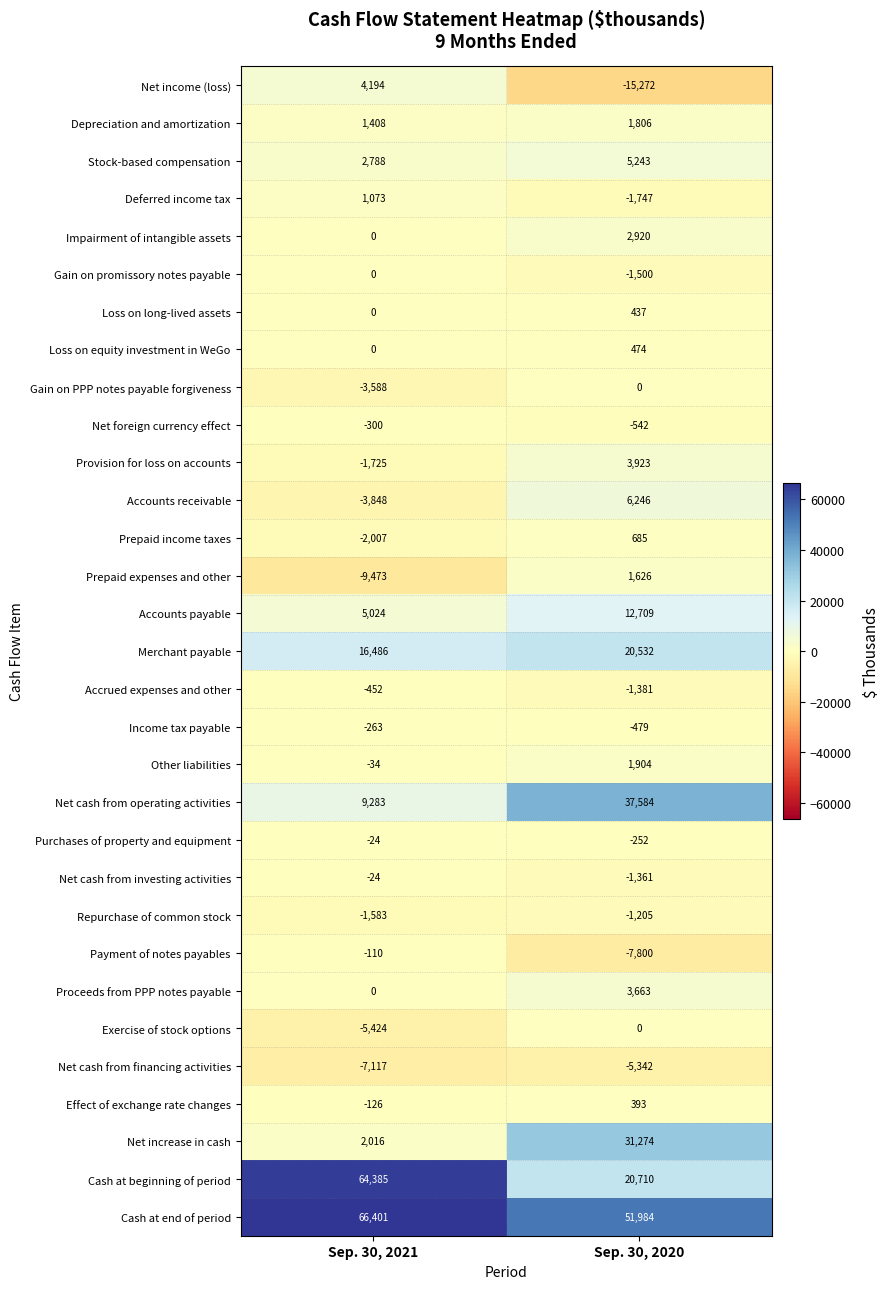

Which series has the largest total across all categories?

Cash at end of period